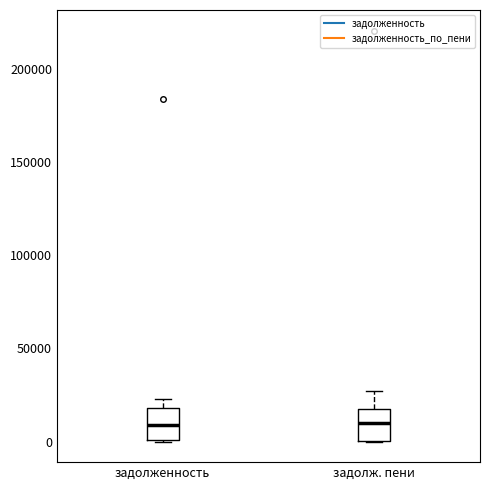

Where does the median line of the box for задолж. пени sit on the y-axis? The values are not printed on the chart, so give them approximately, as read against the axis.

10000